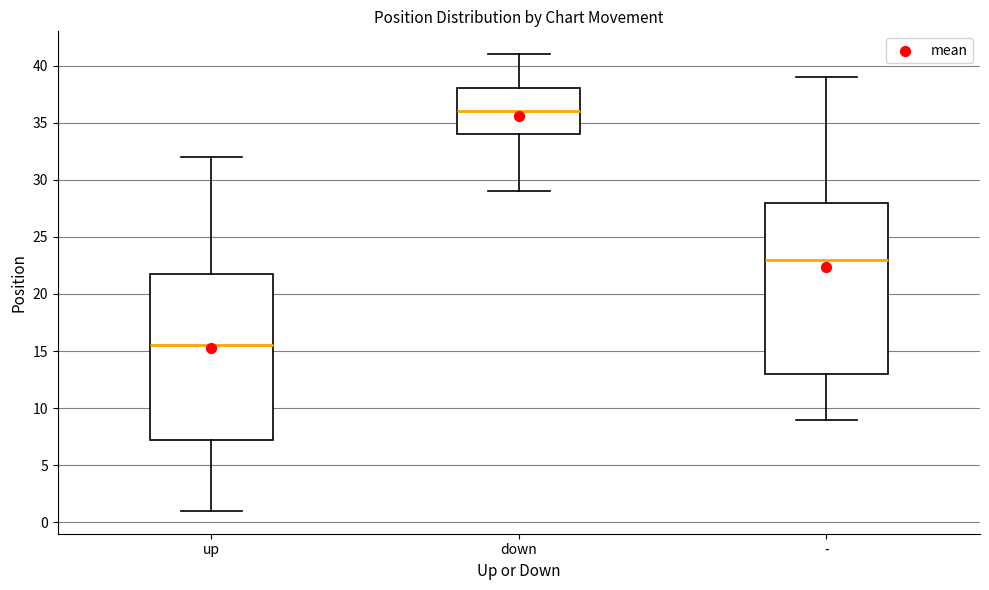

Which box's median line is the lowest?

up